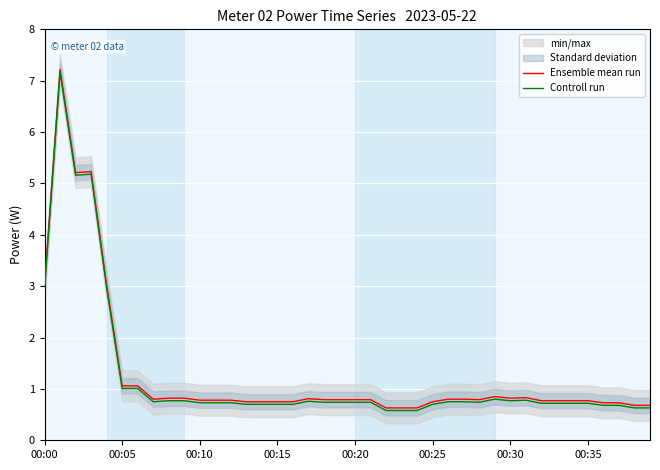

True or false: Controll run and Ensemble mean run cross at least once.

False